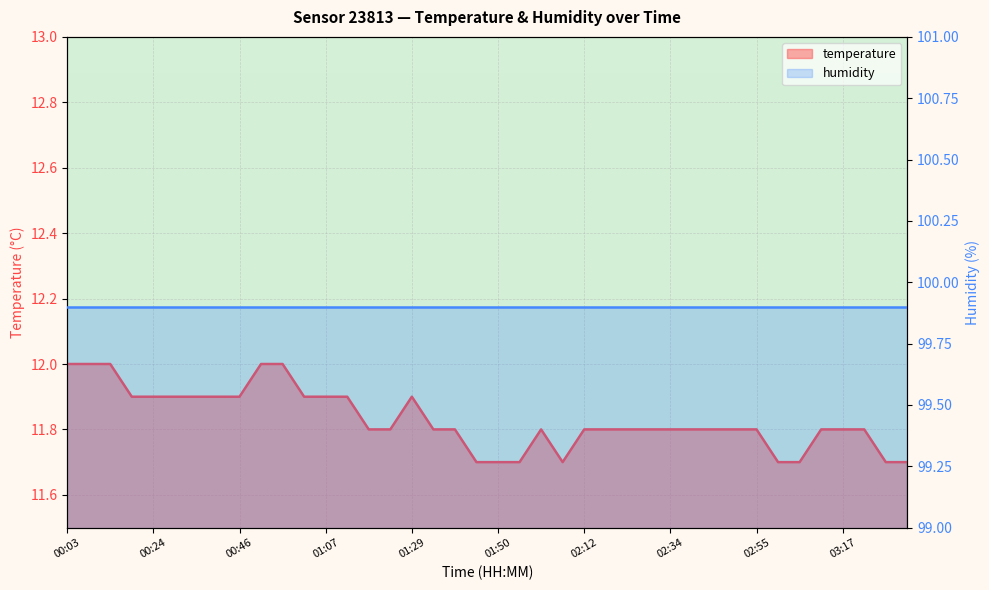

Where is the first local maximum?

01:29